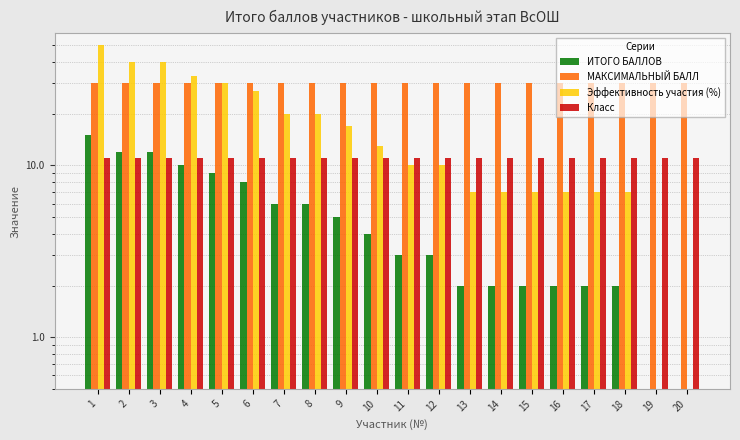

Reading right to left, what are all the values shown in this chart?

ИТОГО БАЛЛОВ: 20=0	19=0	18=2	17=2	16=2	15=2	14=2	13=2	12=3	11=3	10=4	9=5	8=6	7=6	6=8	5=9	4=10	3=12	2=12	1=15
МАКСИМАЛЬНЫЙ БАЛЛ: 20=30	19=30	18=30	17=30	16=30	15=30	14=30	13=30	12=30	11=30	10=30	9=30	8=30	7=30	6=30	5=30	4=30	3=30	2=30	1=30
Эффективность участия (%): 20=0	19=0	18=7	17=7	16=7	15=7	14=7	13=7	12=10	11=10	10=13	9=17	8=20	7=20	6=27	5=30	4=33	3=40	2=40	1=50
Класс: 20=11	19=11	18=11	17=11	16=11	15=11	14=11	13=11	12=11	11=11	10=11	9=11	8=11	7=11	6=11	5=11	4=11	3=11	2=11	1=11